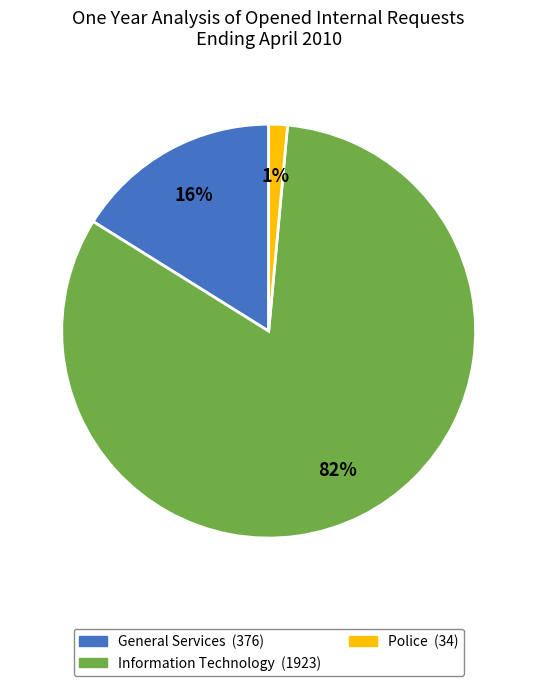

To the nearest percent, what is the average slice percentage?

33%